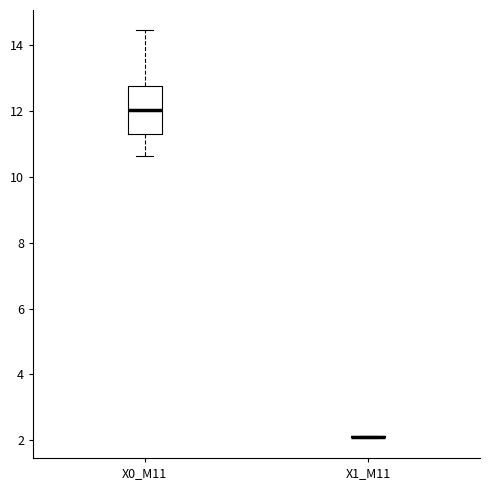

Reading left to right, read every box against the y-axis: the position of its median line, the range the box covers, and the ends of its whiskers. The values are not printed on the chart, so give them approximately, as read against the axis.

X0_M11: median 12.0, box 11.4 to 12.8, whiskers 10.6 to 14.4
X1_M11: box collapsed to a line at 2.2, whiskers 2.0 to 2.2